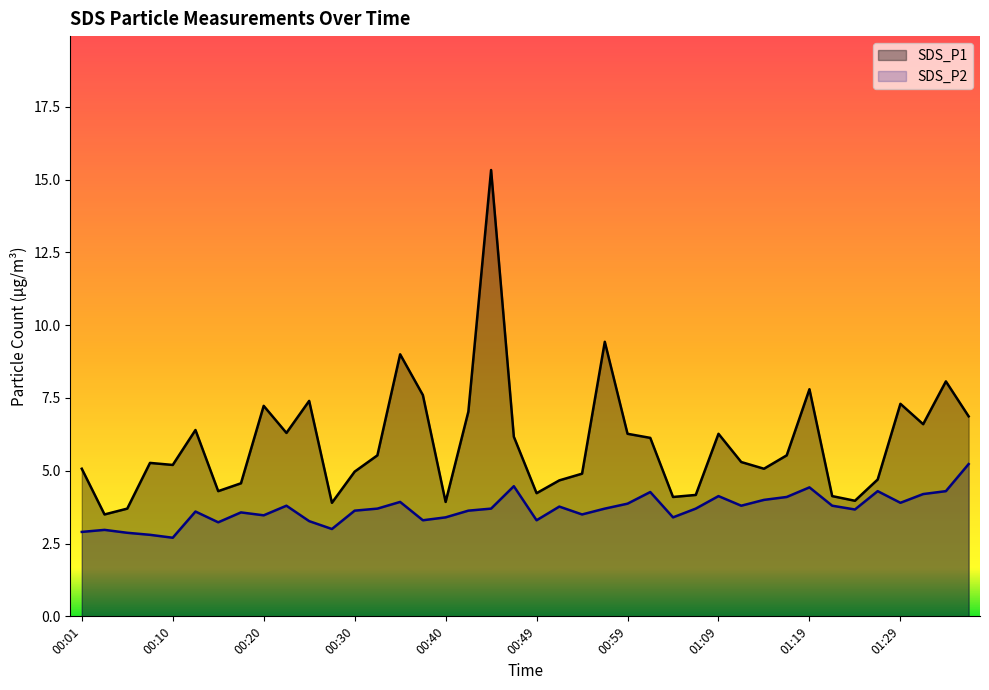

True or false: SDS_P2 and SDS_P1 intersect in this chart.

False